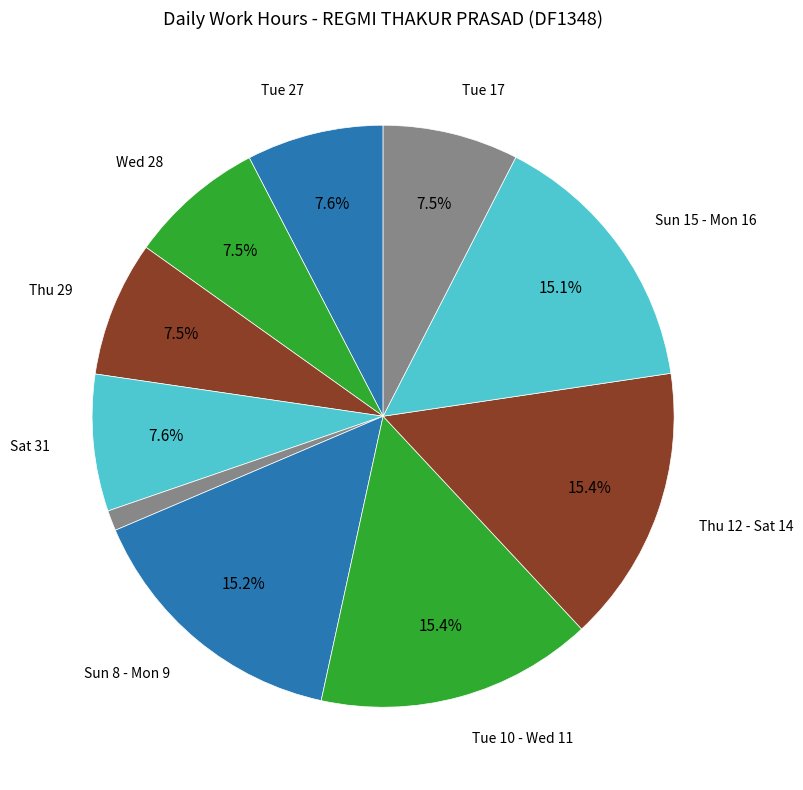

How many segments does this pie chart have?

10